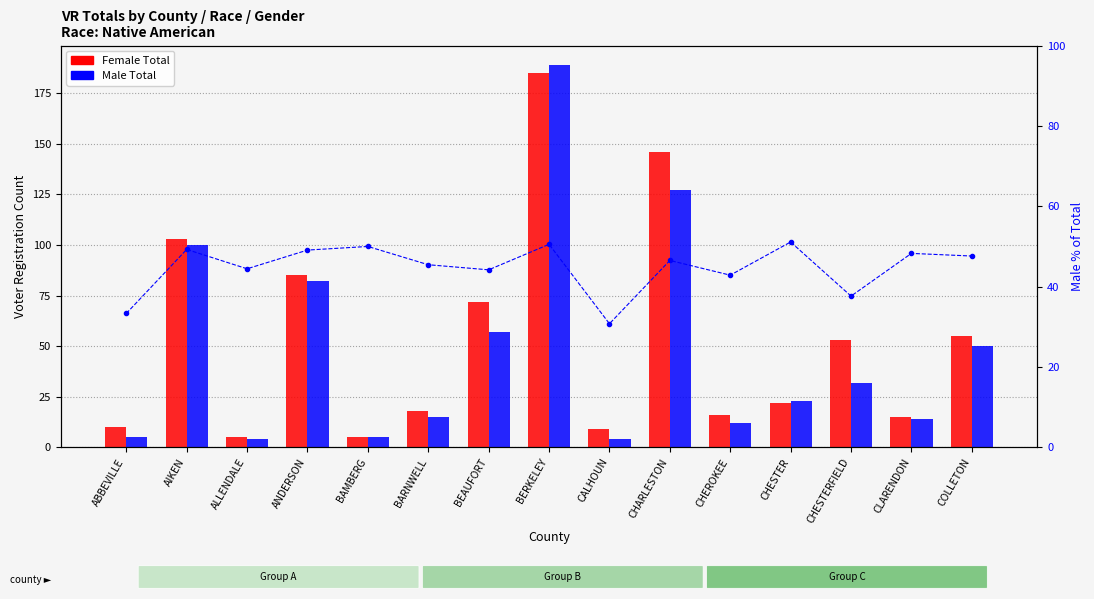

Reading left to right, transcribe all the data shown in this chart.

Female Total: 10.0	103.0	5.0	85.0	5.0	18.0	72.0	185.0	9.0	146.0	16.0	22.0	53.0	15.0	55.0
Male Total: 5.0	100.0	4.0	82.0	5.0	15.0	57.0	189.0	4.0	127.0	12.0	23.0	32.0	14.0	50.0
Male %: 33.3	49.3	44.4	49.1	50.0	45.5	44.2	50.5	30.8	46.5	42.9	51.1	37.6	48.3	47.6